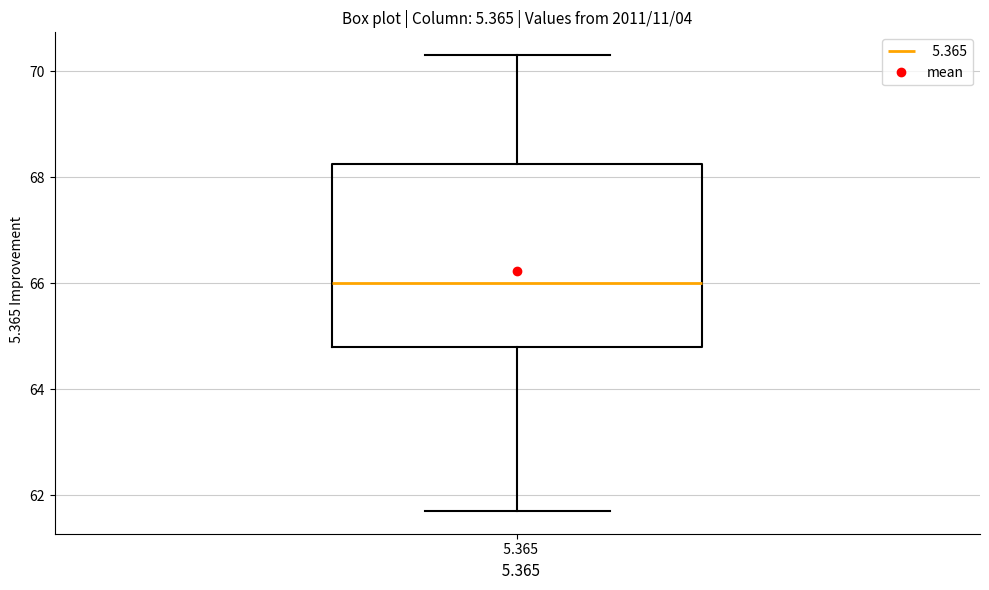

Where does the lower whisker of the box at x = 5.365 end on the y-axis? The values are not printed on the chart, so give them approximately, as read against the axis.

61.8